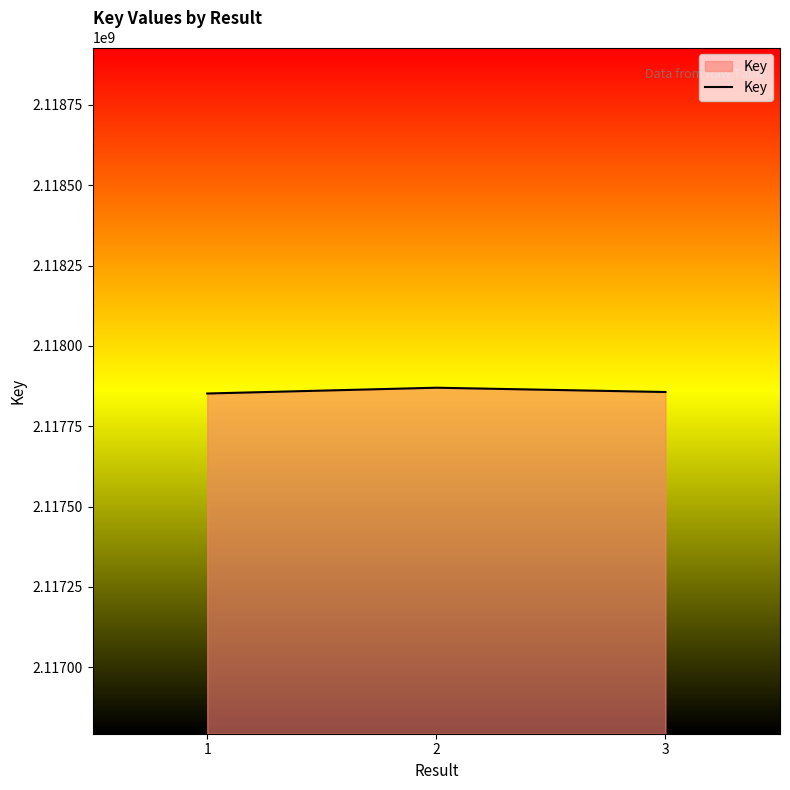

What is the sum of all values?

6353578269